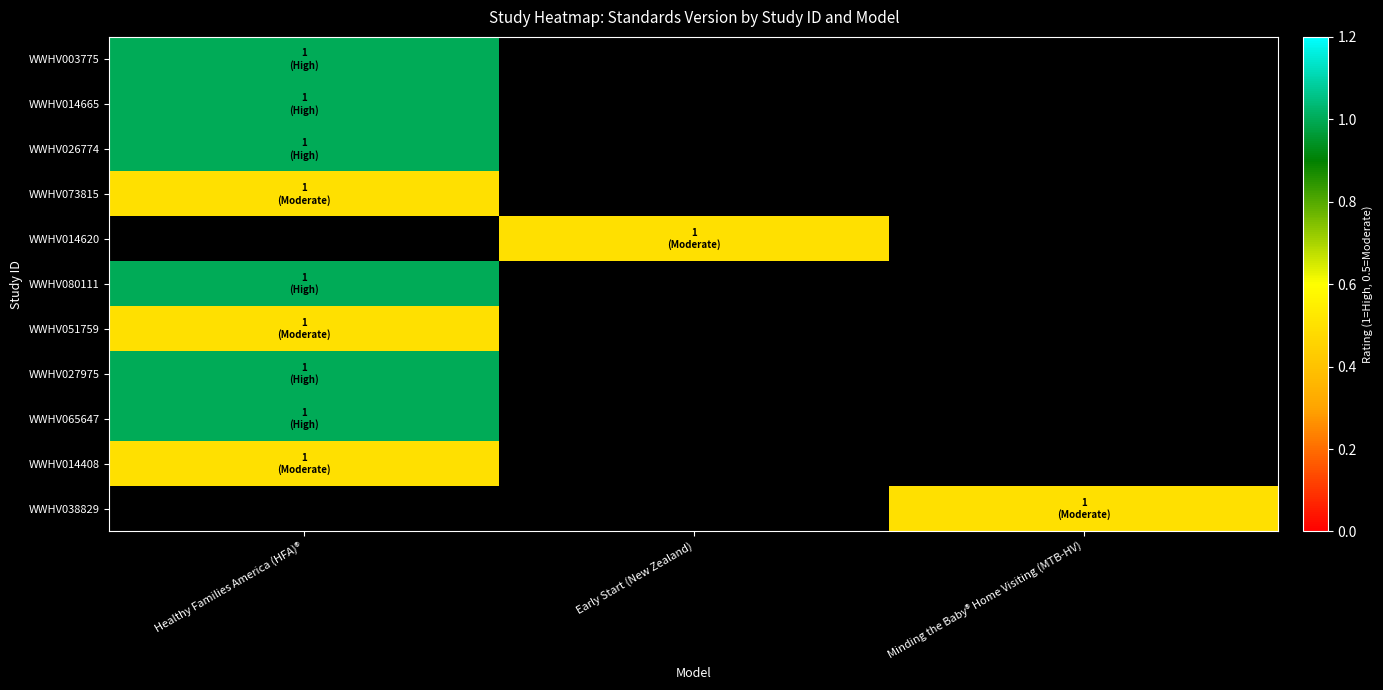

At which label does WWHV014665 reach its minimum?

Healthy Families America (HFA)®